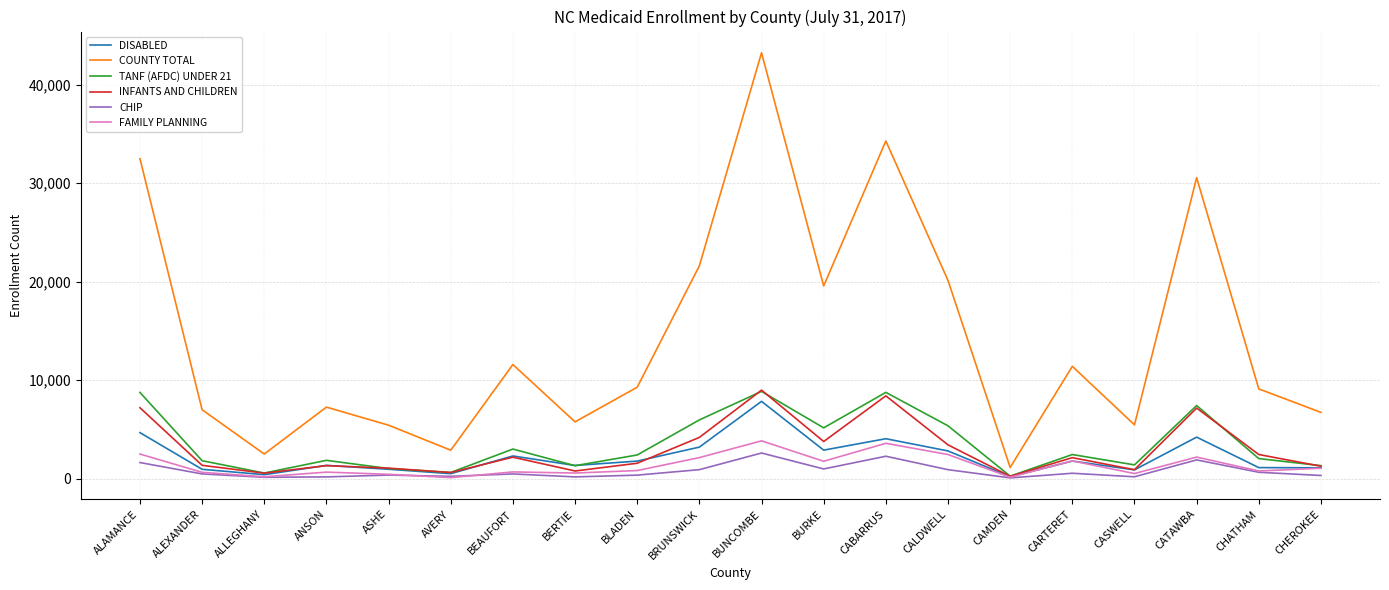

Between BRUNSWICK and CHATHAM, which series saw the biggest shift?

COUNTY TOTAL